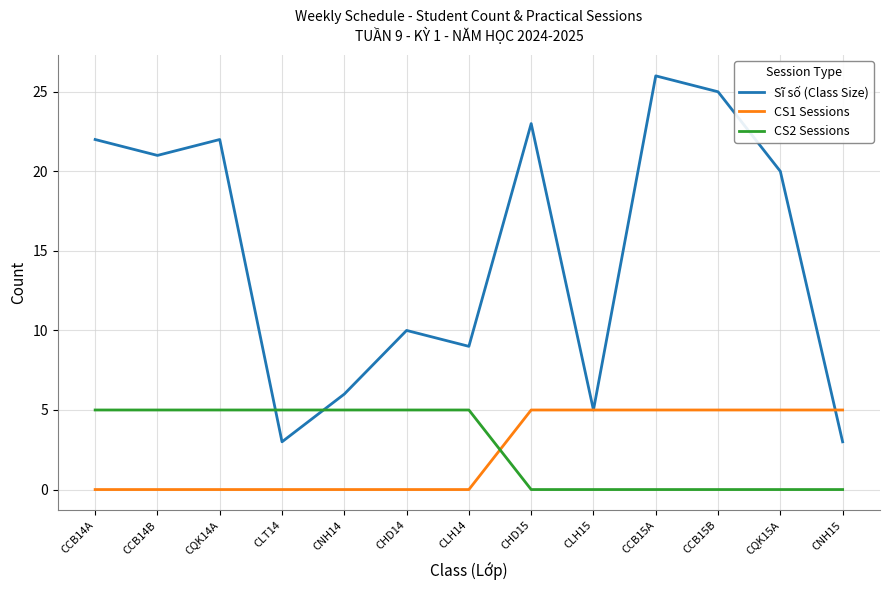

Reading right to left, extract all data points from this chart.

Sĩ số (Class Size): CNH15=3	CQK15A=20	CCB15B=25	CCB15A=26	CLH15=5	CHD15=23	CLH14=9	CHD14=10	CNH14=6	CLT14=3	CQK14A=22	CCB14B=21	CCB14A=22
CS1 Sessions: CNH15=5	CQK15A=5	CCB15B=5	CCB15A=5	CLH15=5	CHD15=5	CLH14=0	CHD14=0	CNH14=0	CLT14=0	CQK14A=0	CCB14B=0	CCB14A=0
CS2 Sessions: CNH15=0	CQK15A=0	CCB15B=0	CCB15A=0	CLH15=0	CHD15=0	CLH14=5	CHD14=5	CNH14=5	CLT14=5	CQK14A=5	CCB14B=5	CCB14A=5